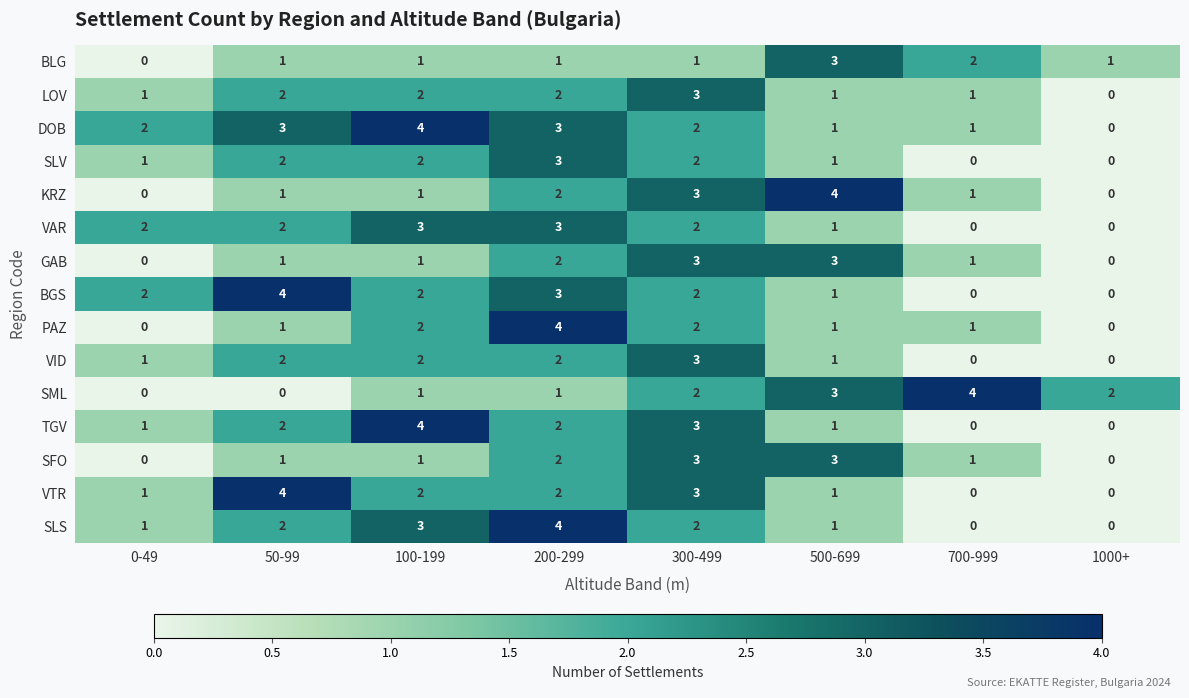

The TGV series shows -2 at 1000+. True or false?

False